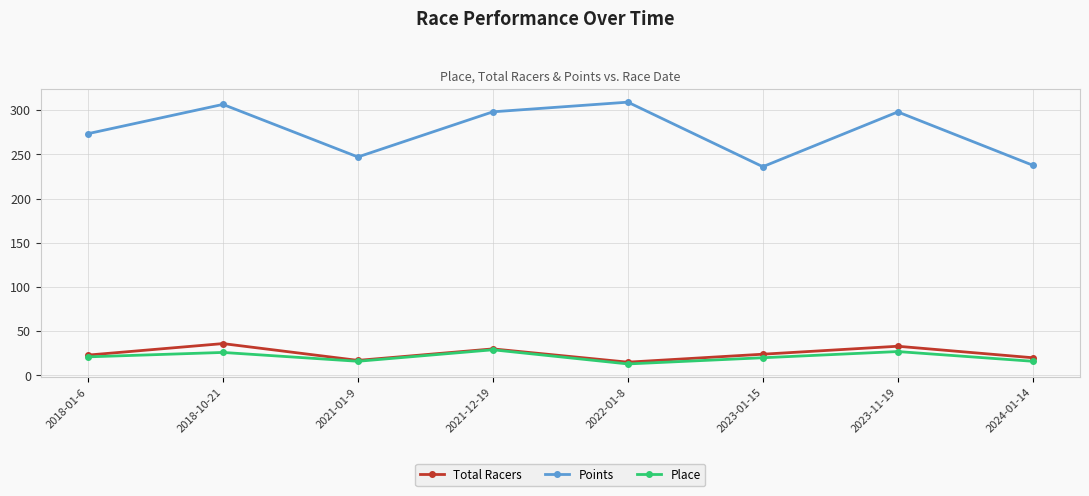

Rank the series at 2023-01-15 from highest to lowest value.

Points, Total Racers, Place